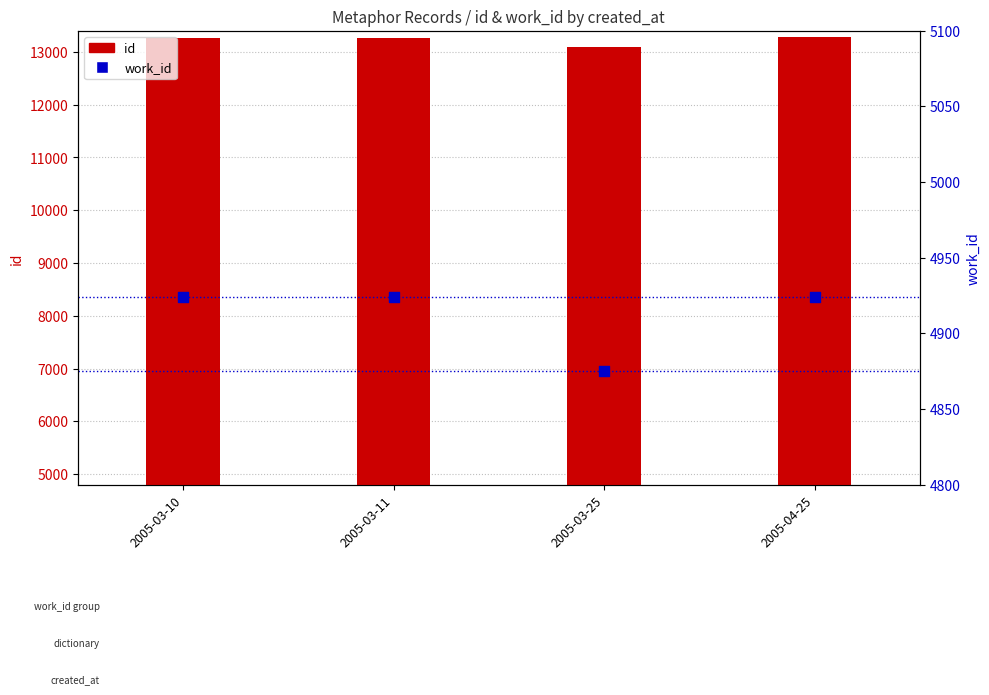

What are all the series names shown in the legend?

id, work_id